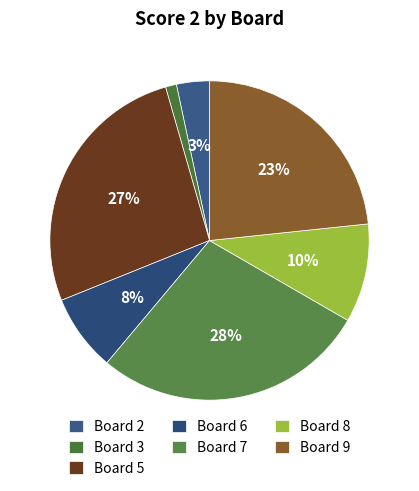

Count the number of slices in the pie.

7